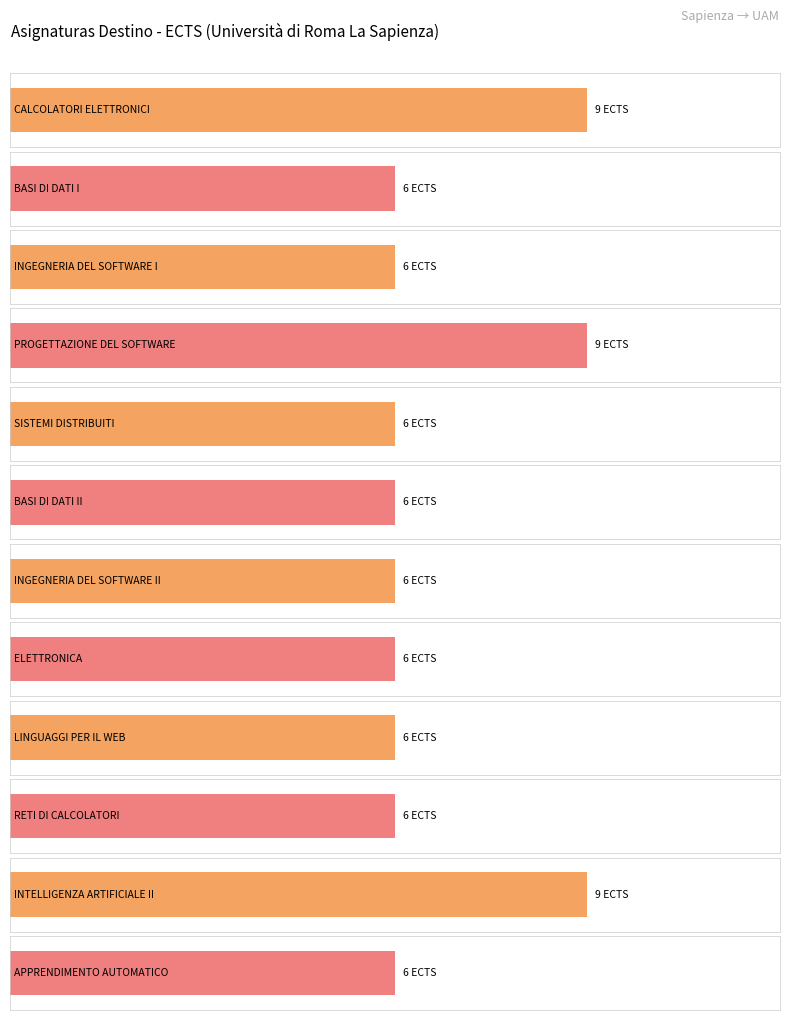

Rank the categories by value from highest to lowest.

CALCOLATORI ELETTRONICI, PROGETTAZIONE DEL SOFTWARE, INTELLIGENZA ARTIFICIALE II, BASI DI DATI I, INGEGNERIA DEL SOFTWARE I, SISTEMI DISTRIBUITI, BASI DI DATI II, INGEGNERIA DEL SOFTWARE II, ELETTRONICA, LINGUAGGI PER IL WEB, RETI DI CALCOLATORI, APPRENDIMENTO AUTOMATICO